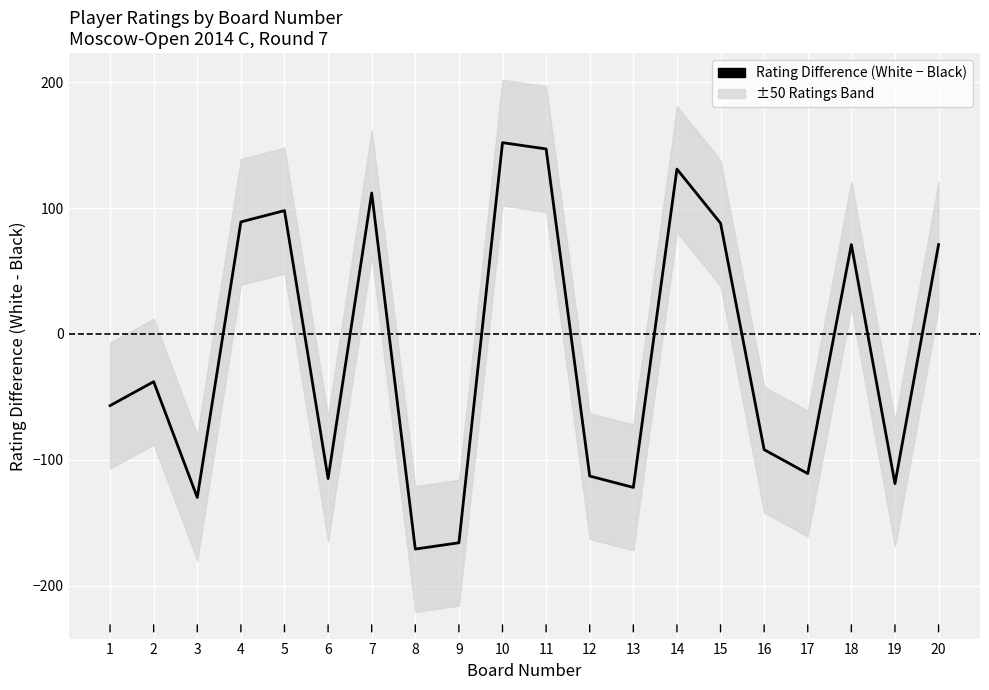

The value at 4 is 19. True or false?

False